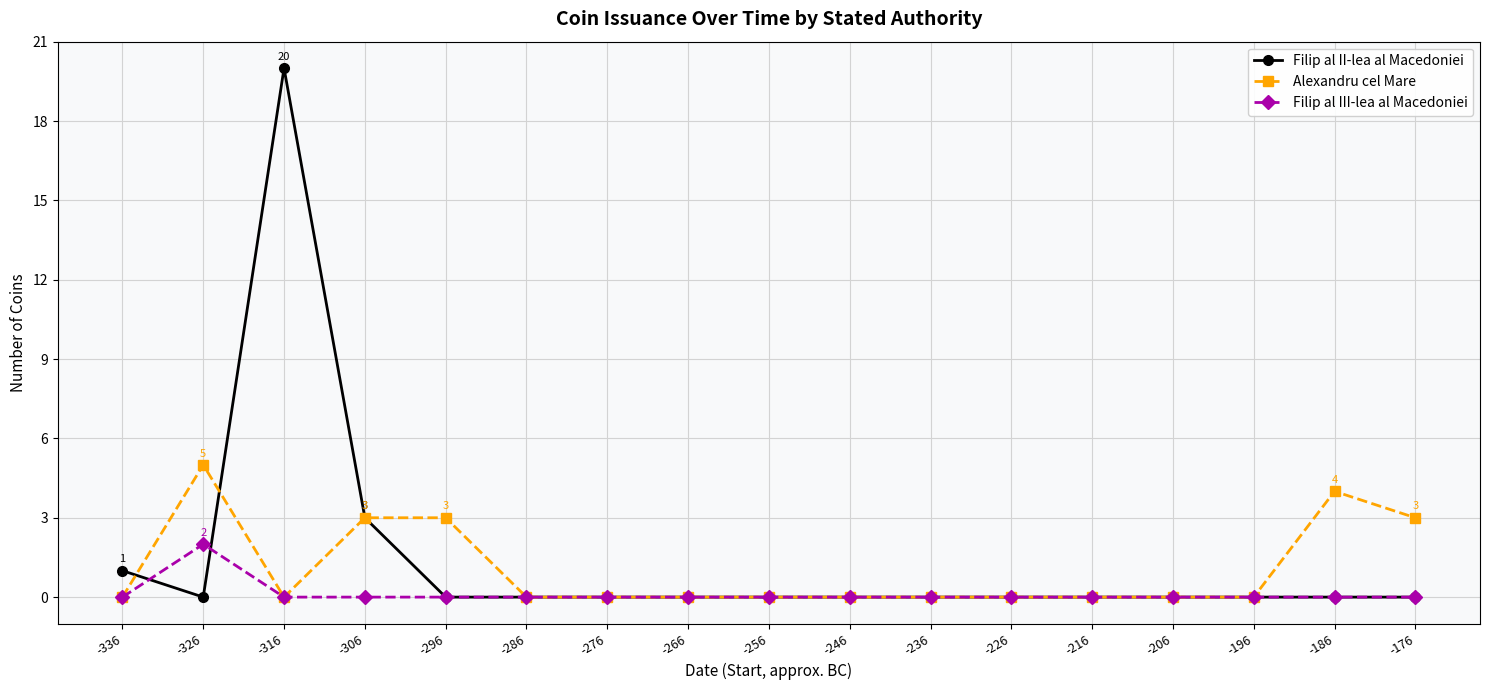

True or false: Filip al II-lea al Macedoniei and Filip al III-lea al Macedoniei cross at least once.

True